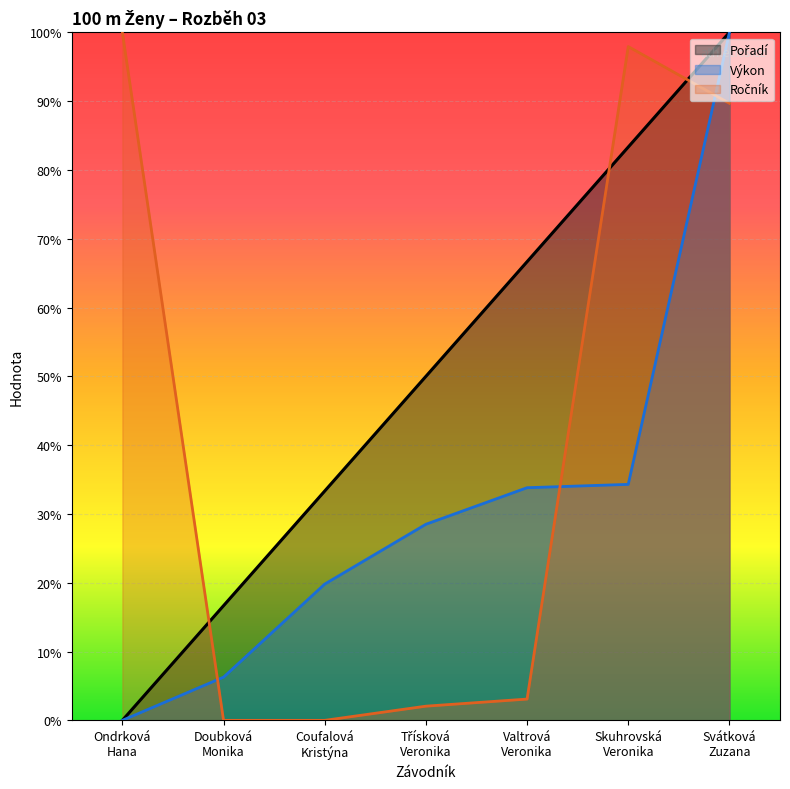

At which category is the sum across all series the highest?

Svátková
Zuzana